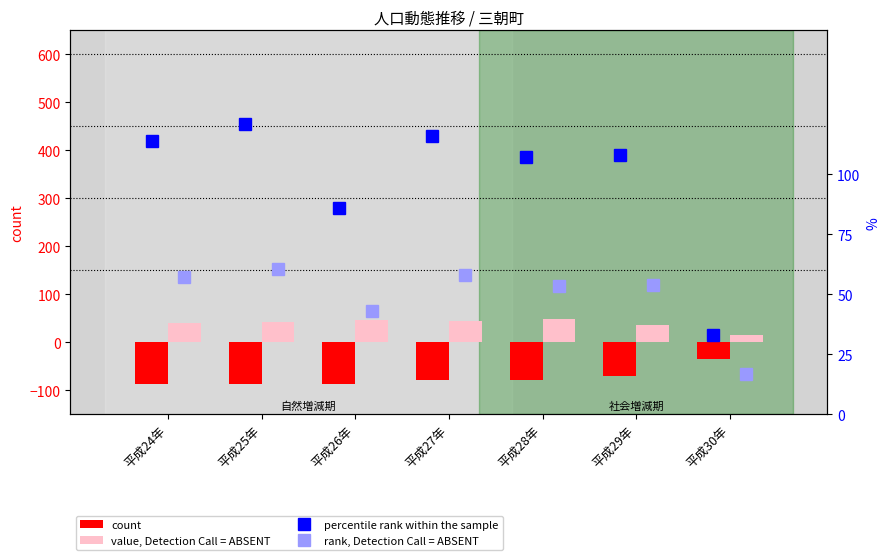

What is the smallest value displayed?

-88.0